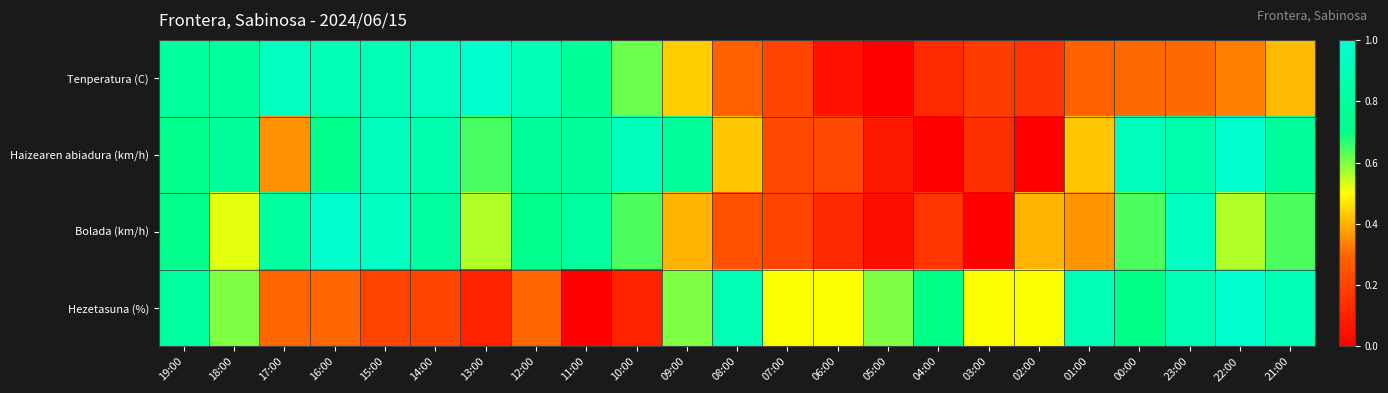

Which category has the highest value across all series?

13:00